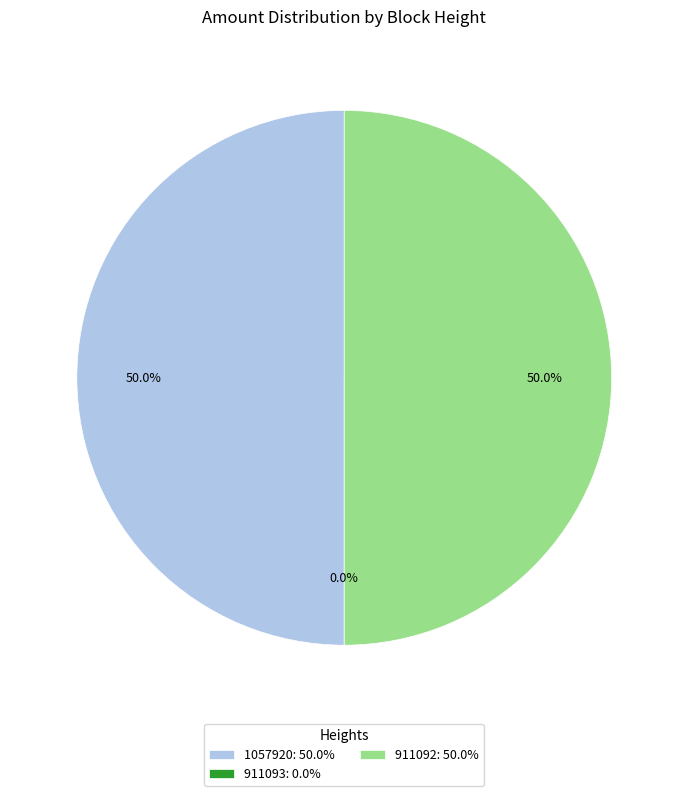

Rank the categories by value from lowest to highest.

911093, 1057920, 911092